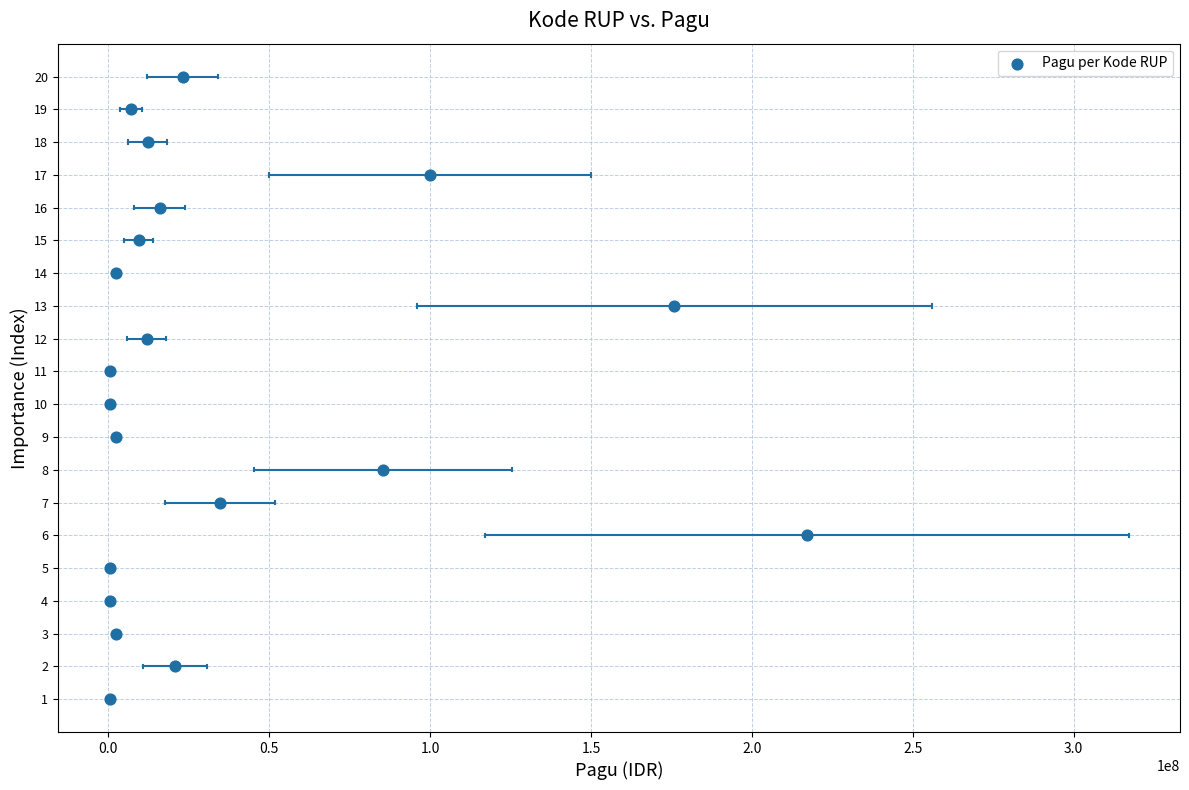

What is the range of X values (max minus min)?

216800000